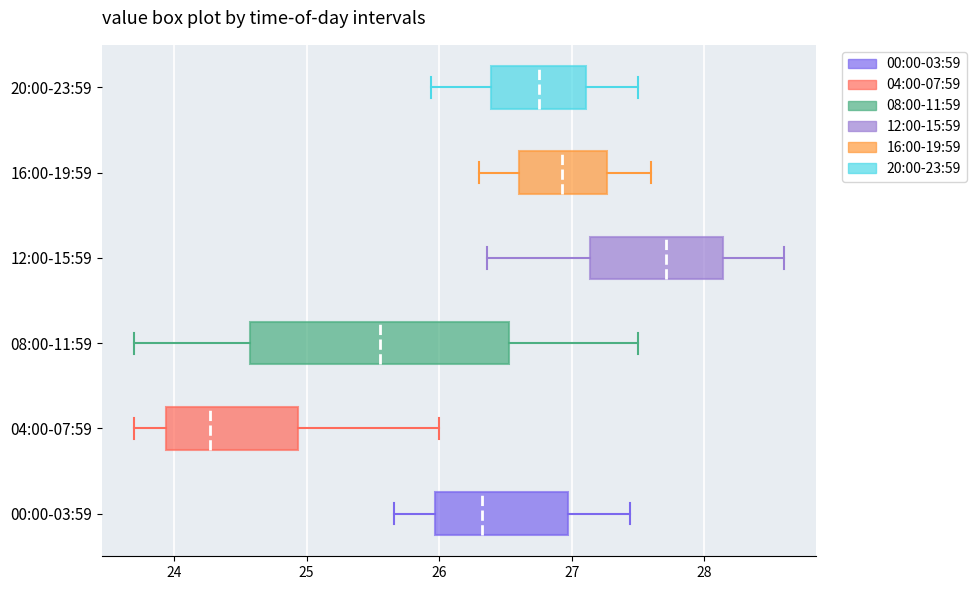

Reading bottom to top, transcribe this box plot: for each box, give where its median line is, the range the box spans, and where its two whiskers end, as read against the x-axis. The values are not printed on the chart, so give them approximately, as read against the axis.

00:00-03:59: median 26.3, box 26.0 to 27.0, whiskers 25.7 to 27.4
04:00-07:59: median 24.3, box 23.9 to 24.9, whiskers 23.7 to 26.0
08:00-11:59: median 25.6, box 24.6 to 26.5, whiskers 23.7 to 27.5
12:00-15:59: median 27.7, box 27.1 to 28.1, whiskers 26.4 to 28.6
16:00-19:59: median 26.9, box 26.6 to 27.3, whiskers 26.3 to 27.6
20:00-23:59: median 26.8, box 26.4 to 27.1, whiskers 25.9 to 27.5